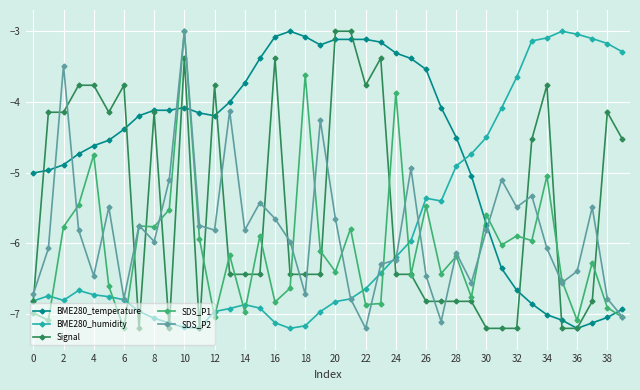

True or false: Signal has more than 1 points higher than both neighbors.

True